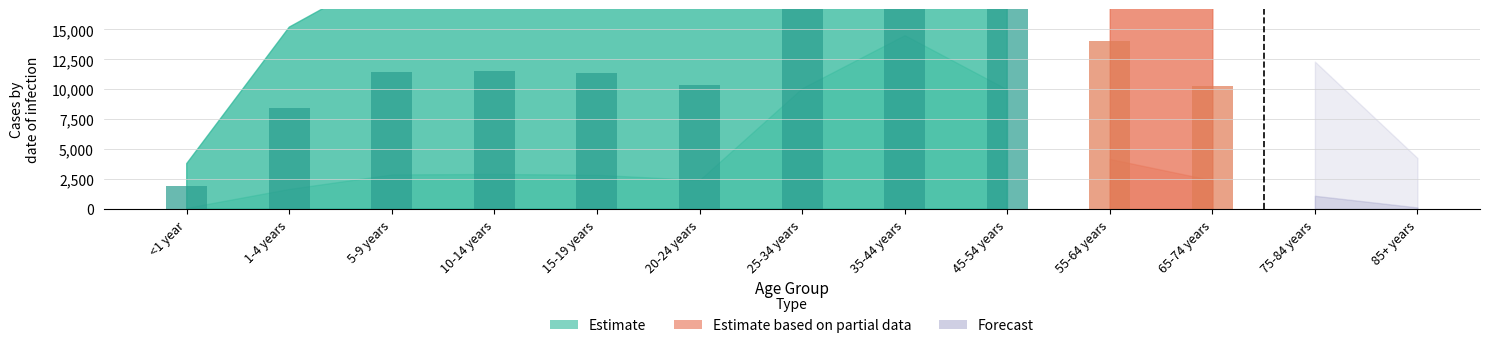

Is the value of Forecast at 35-44 years greater than the value of Estimate based on partial data at 10-14 years?

No